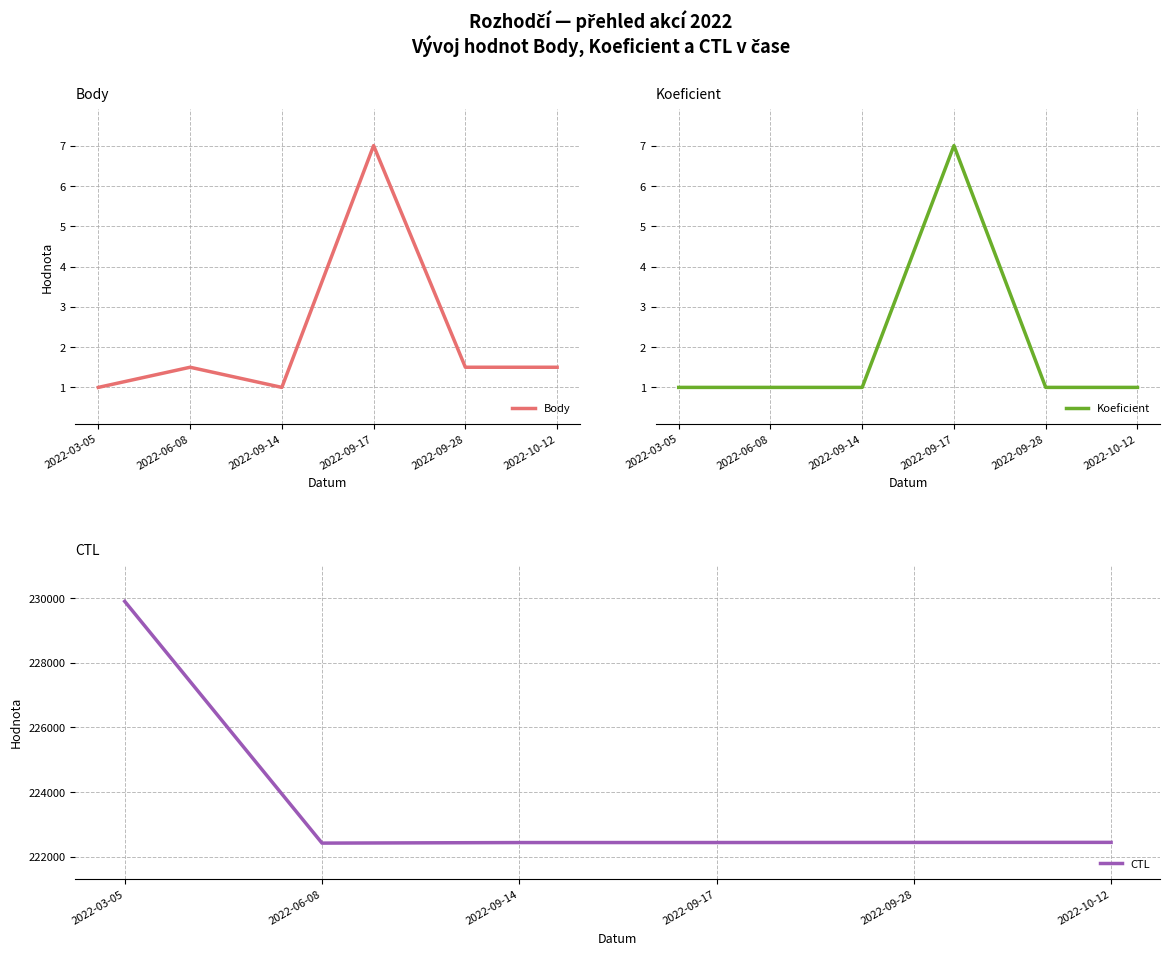

What is the spread (max minus min) of values at 2022-09-28?

222435.0